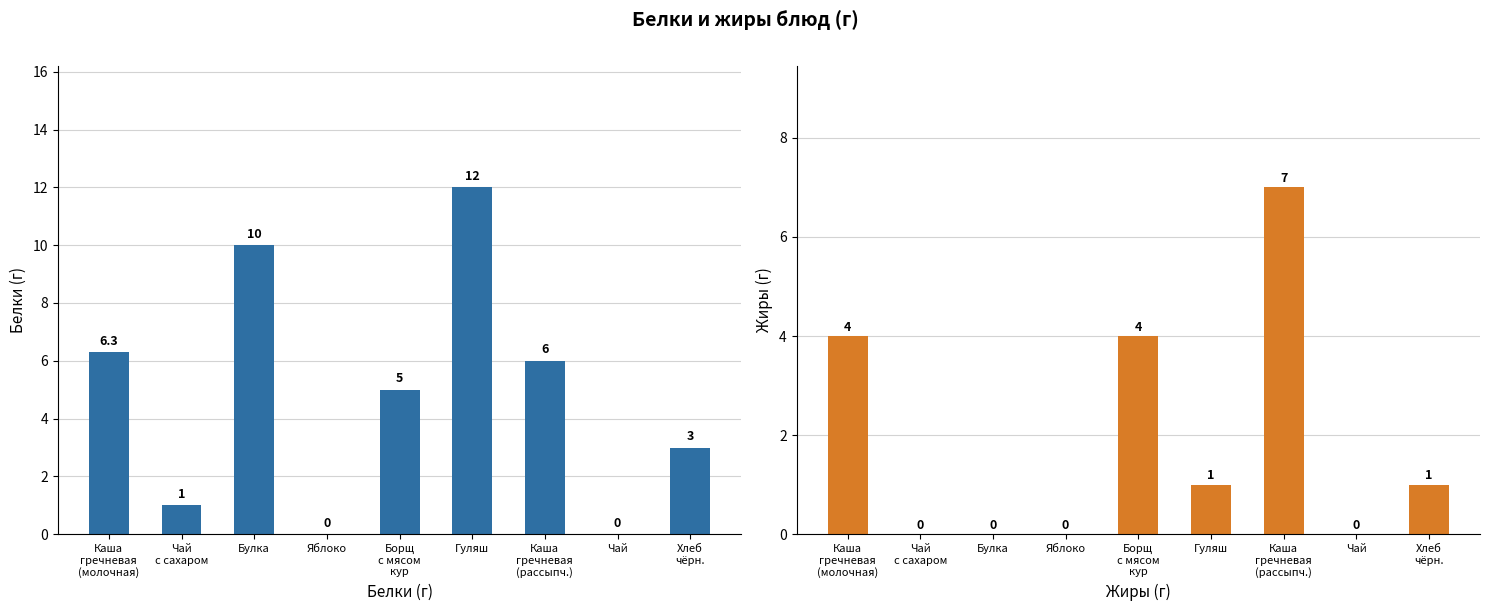

Count the number of data series in this chart.

2